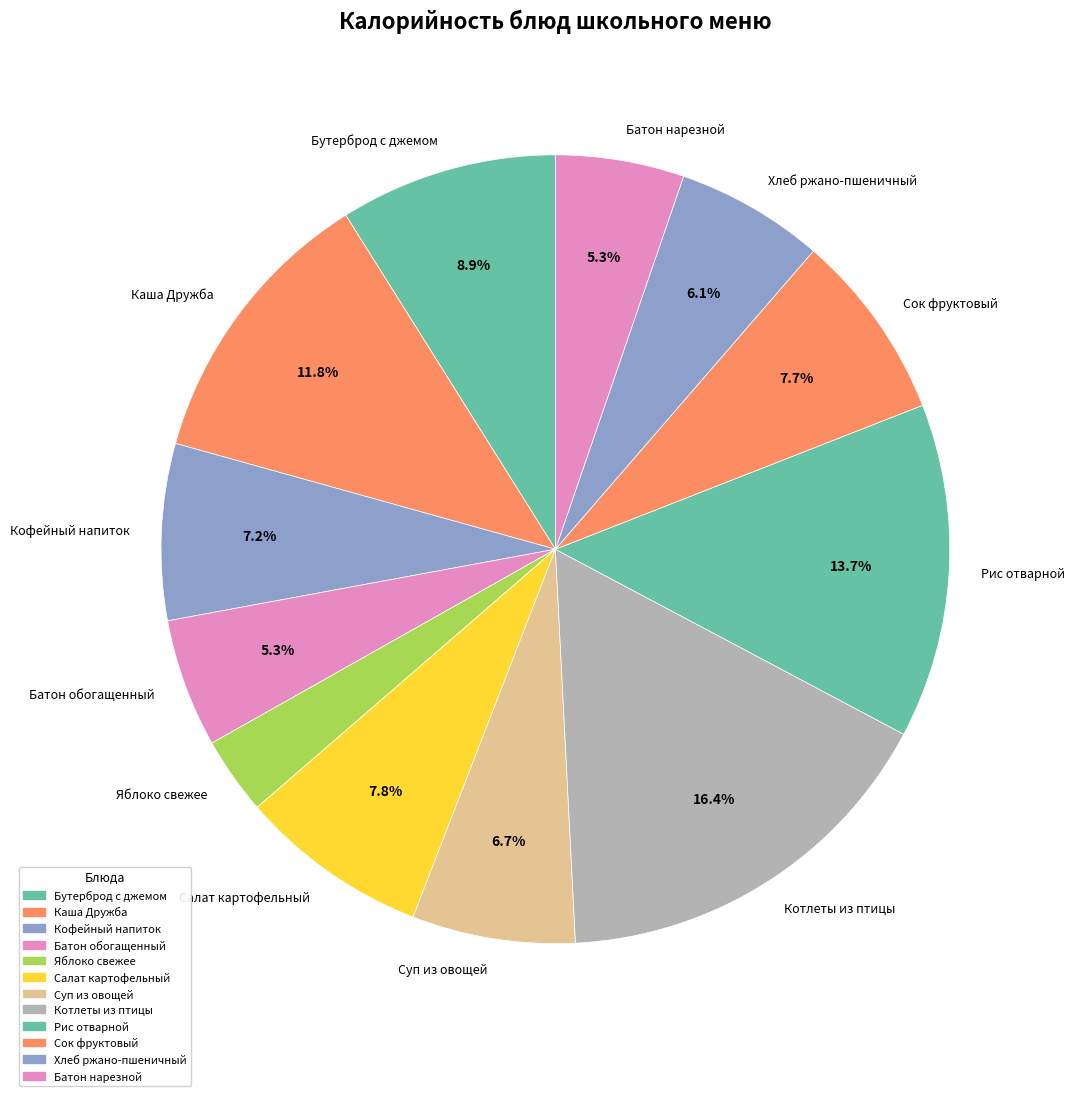

What is the ratio of the value at Котлеты из птицы to the value at Сок фруктовый?

2.1